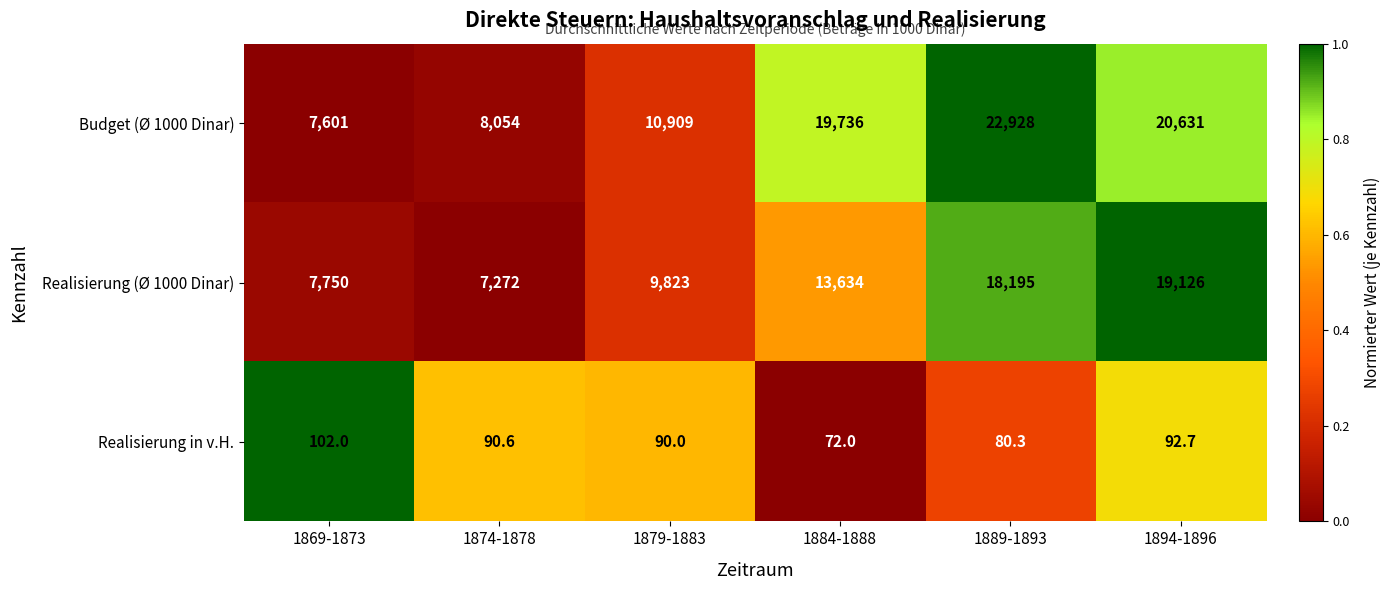

At 1884-1888, list the series in order from smallest to largest.

Realisierung in v.H., Realisierung (Ø 1000 Dinar), Budget (Ø 1000 Dinar)